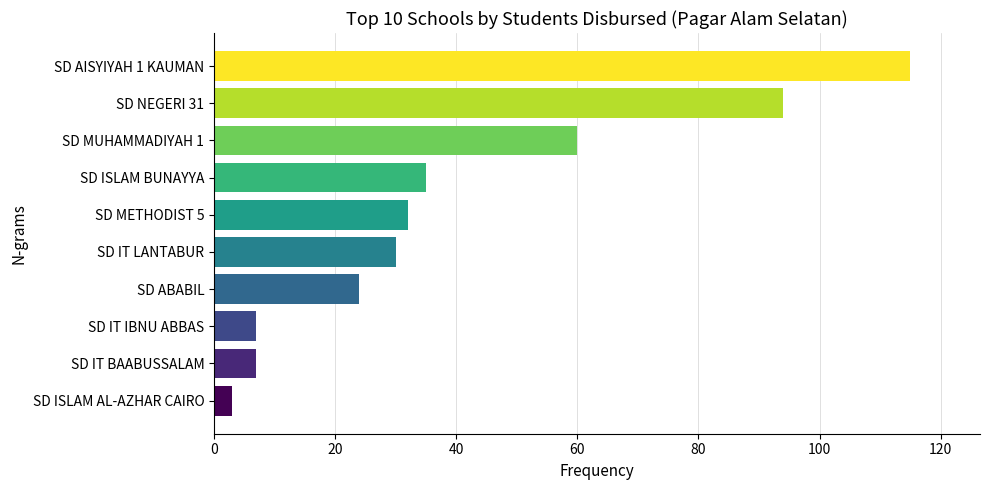

What value does the data have at SD ISLAM BUNAYYA?

35